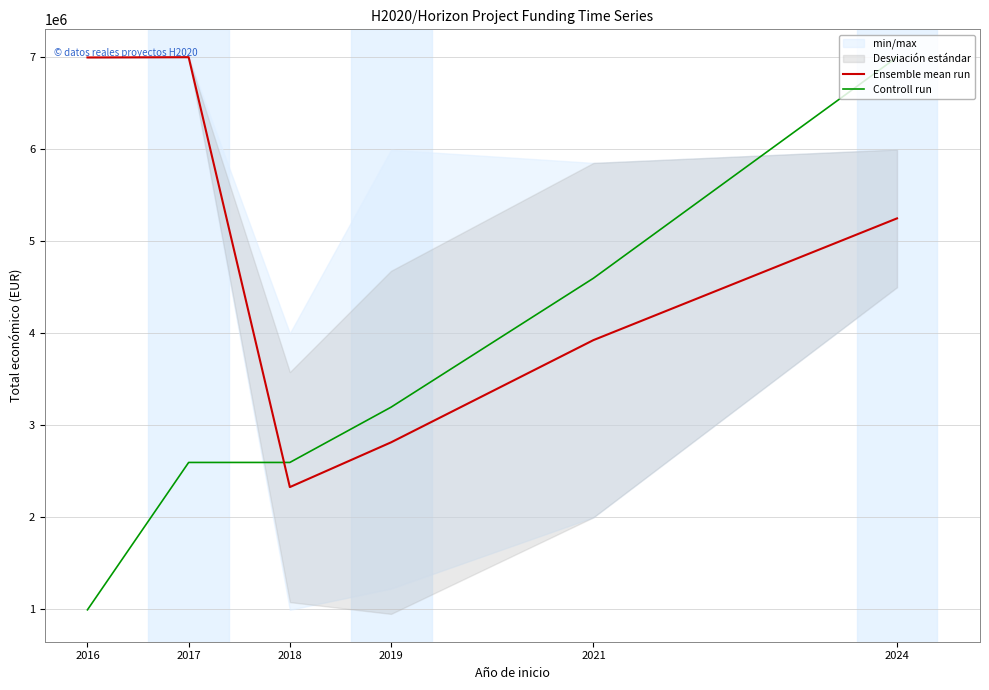

Which has a higher value, 2024 or 2021?

2024